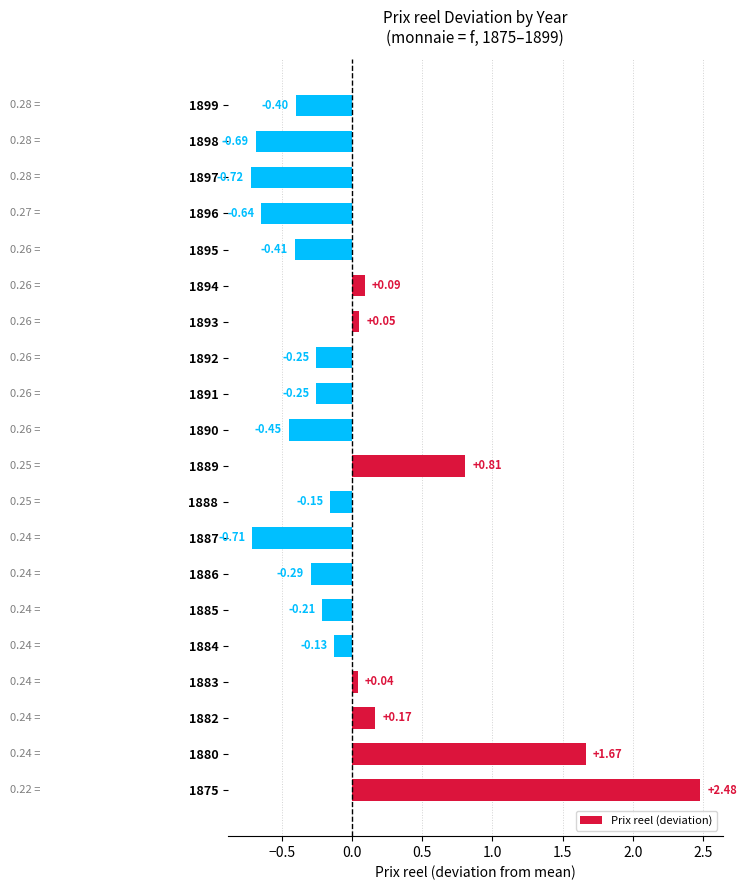

Count the number of categories in the chart.

20